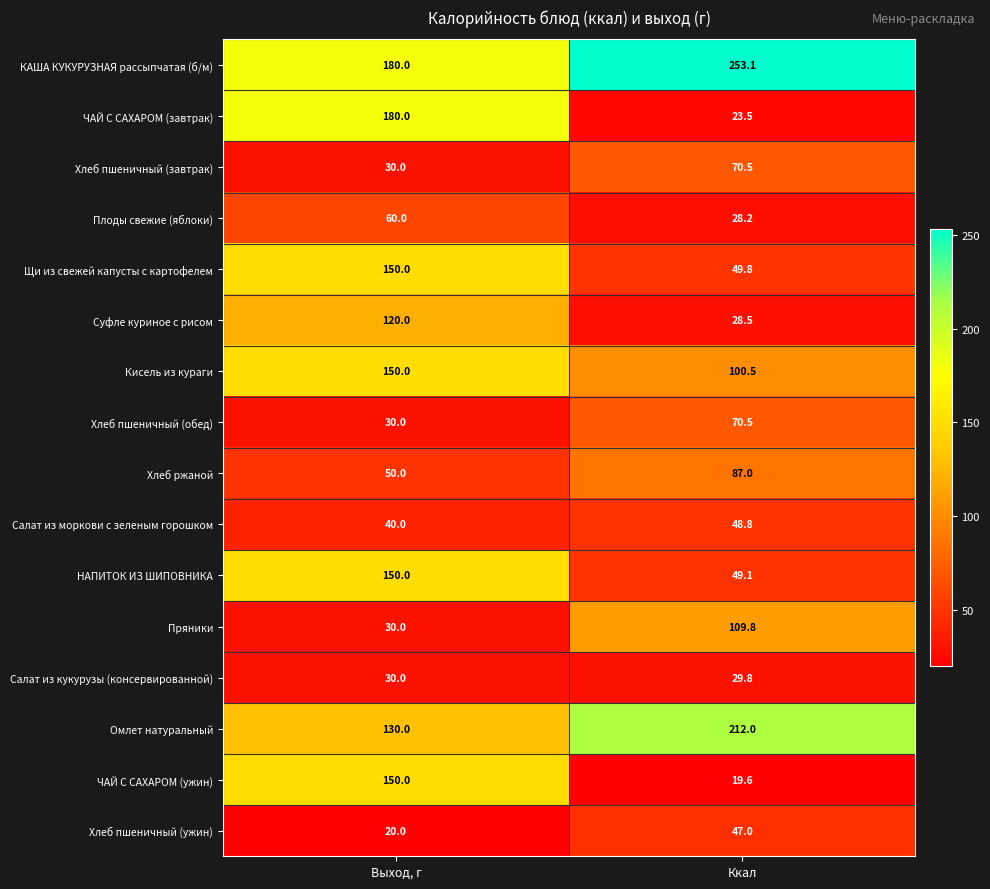

Which series has the largest range (max minus min)?

ЧАЙ С САХАРОМ (завтрак)